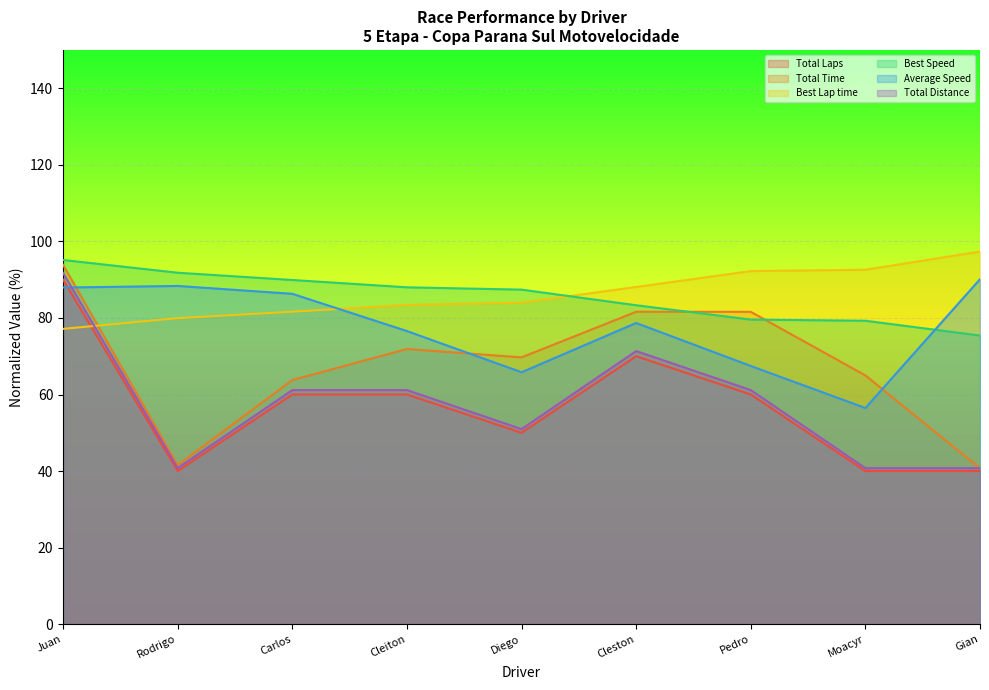

What position from the right is Moacyr?

2